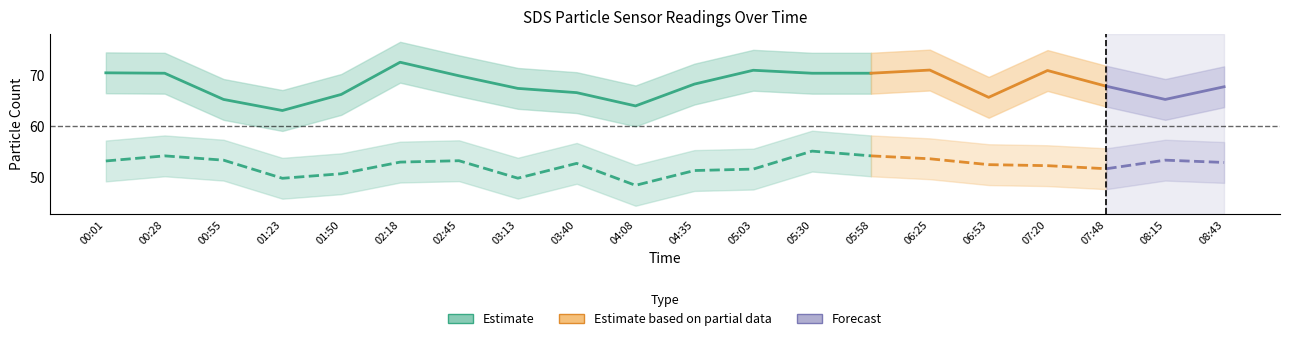

Is this an area chart (filled region under the line)?

No